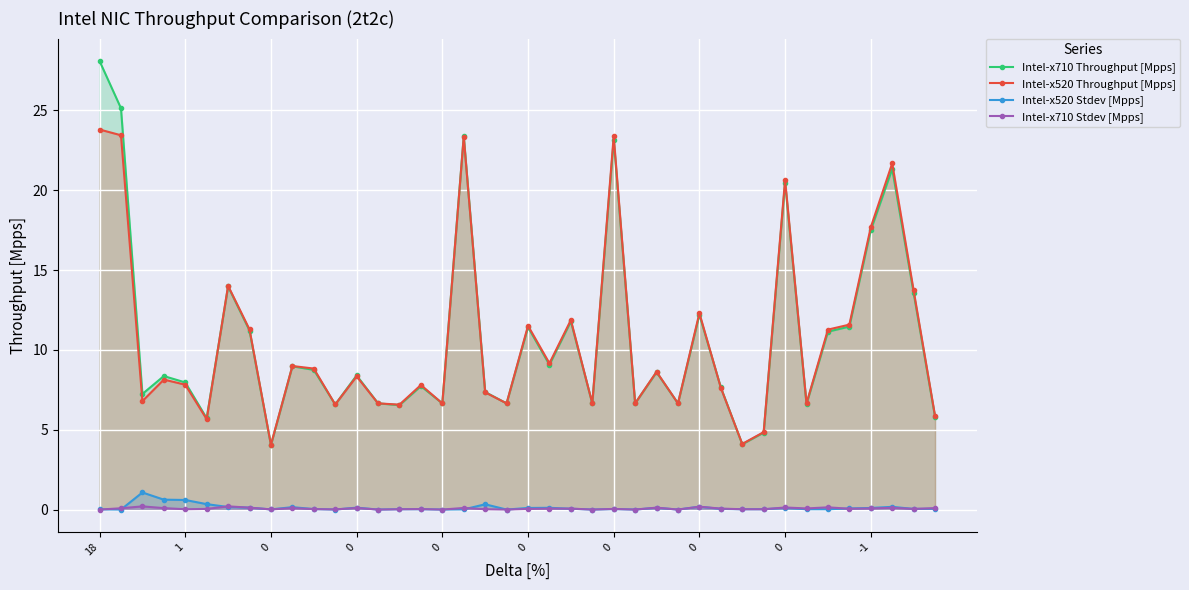

Reading right to left, extract all data points from this chart.

Intel-x710 Throughput [Mpps]: 5.8	13.6	21.3	17.5	11.5	11.1	6.6	20.5	4.8	4.1	7.7	12.2	6.7	8.6	6.7	23.2	6.7	11.8	9.1	11.4	6.7	7.4	23.4	6.7	7.7	6.5	6.7	8.4	6.6	8.8	9.0	4.0	11.2	14.0	5.7	8.0	8.4	7.2	25.1	28.1
Intel-x520 Throughput [Mpps]: 5.9	13.7	21.7	17.7	11.6	11.3	6.7	20.6	4.8	4.1	7.6	12.3	6.7	8.6	6.7	23.4	6.7	11.9	9.2	11.5	6.7	7.3	23.4	6.7	7.8	6.6	6.7	8.3	6.6	8.8	9.0	4.1	11.3	14.0	5.7	7.8	8.1	6.8	23.4	23.8
Intel-x520 Stdev [Mpps]: 0.1	0.0	0.2	0.1	0.1	0.0	0.0	0.1	0.0	0.0	0.0	0.2	0.0	0.1	0.0	0.0	0.0	0.1	0.1	0.1	0.0	0.3	0.0	0.0	0.0	0.0	0.0	0.1	0.0	0.0	0.1	0.0	0.1	0.2	0.3	0.6	0.6	1.1	0.0	0.0
Intel-x710 Stdev [Mpps]: 0.1	0.0	0.1	0.1	0.1	0.1	0.1	0.1	0.0	0.0	0.1	0.2	0.0	0.1	0.0	0.0	0.0	0.1	0.1	0.0	0.0	0.0	0.1	0.0	0.0	0.0	0.0	0.1	0.0	0.0	0.1	0.0	0.1	0.2	0.0	0.0	0.1	0.2	0.1	0.0